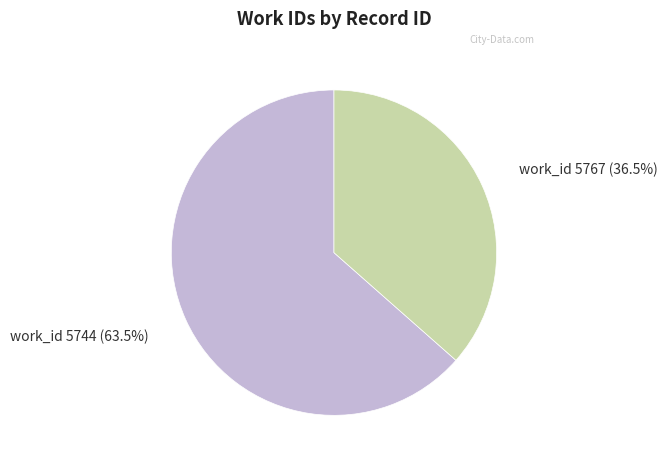

Is work_id 5767 (36.5%) the majority of the pie?

No